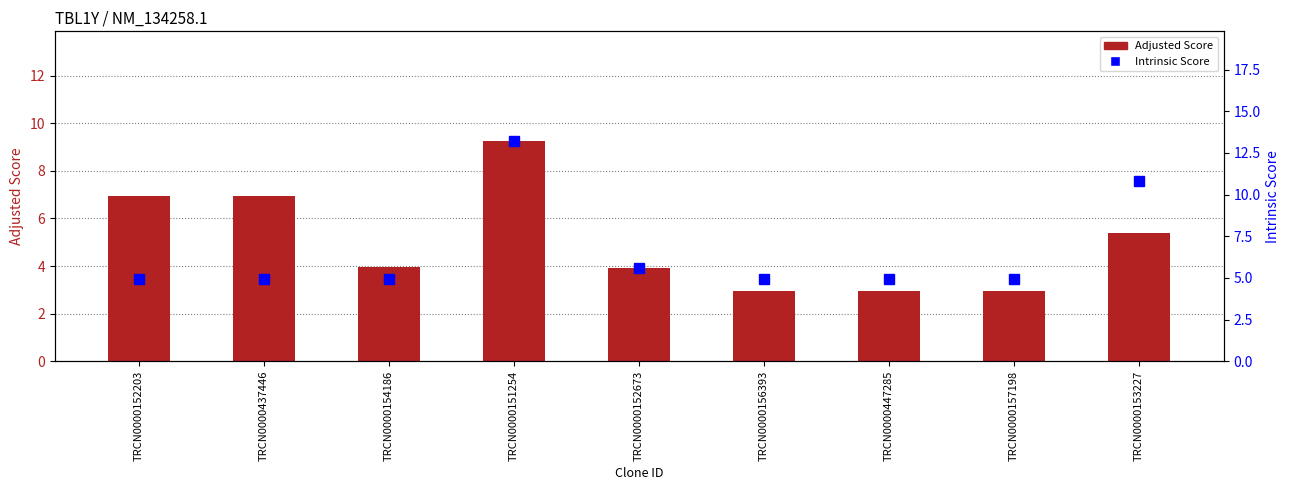

What is the difference between the highest and lowest values at TRCN0000153227?

5.4